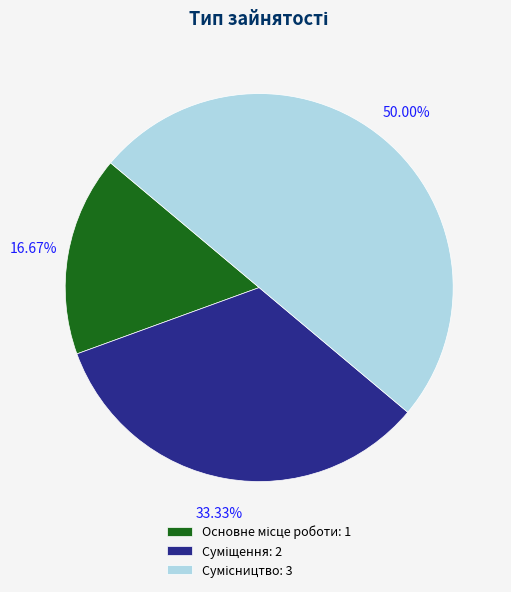

How much of the chart is everything except Суміщення?

66.7%